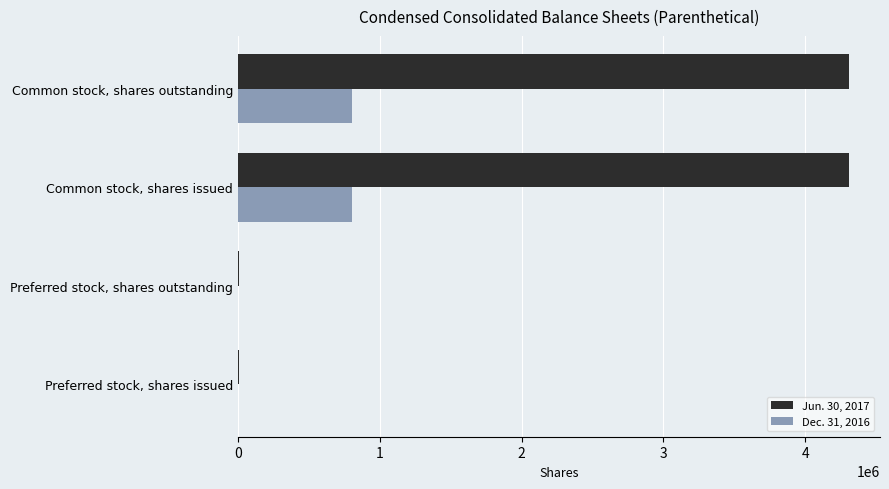

Which series has the largest total across all categories?

Jun. 30, 2017